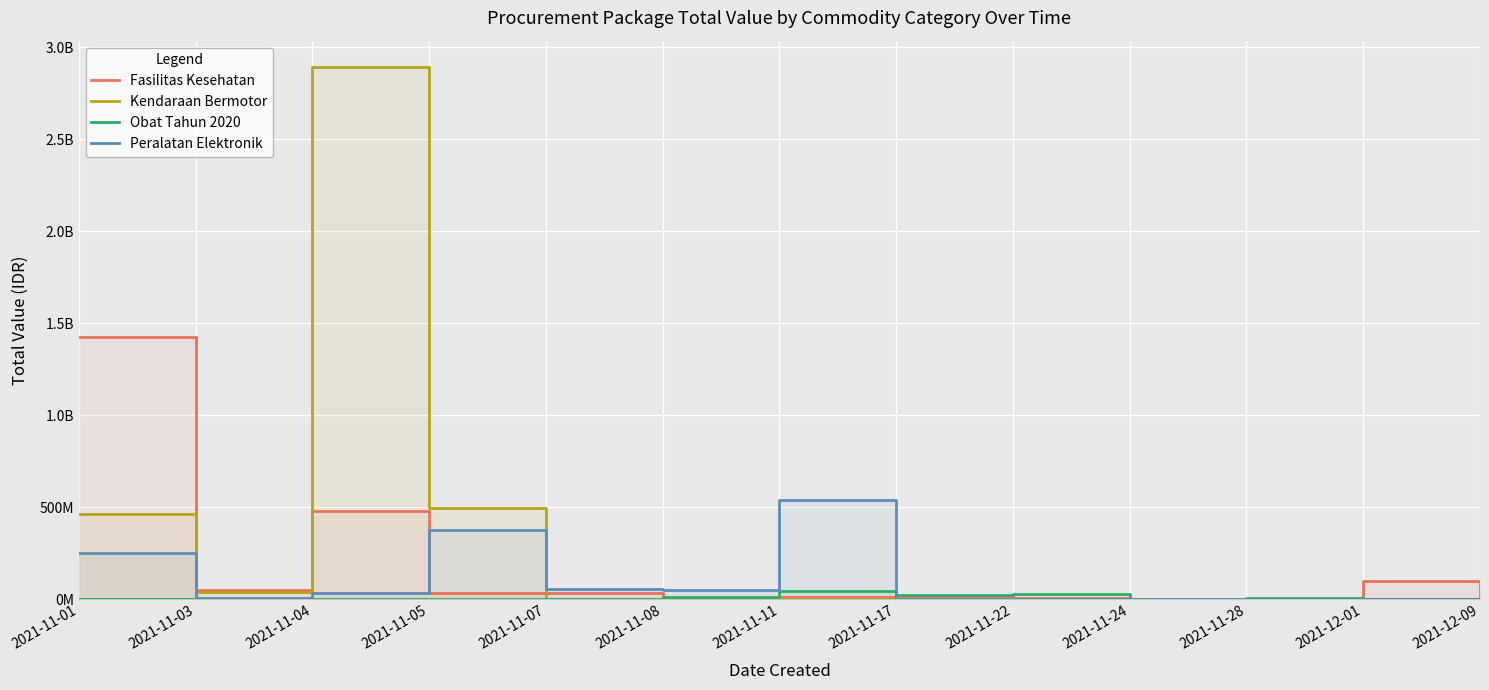

What is the label of the 11th point from the left?

2021-11-28